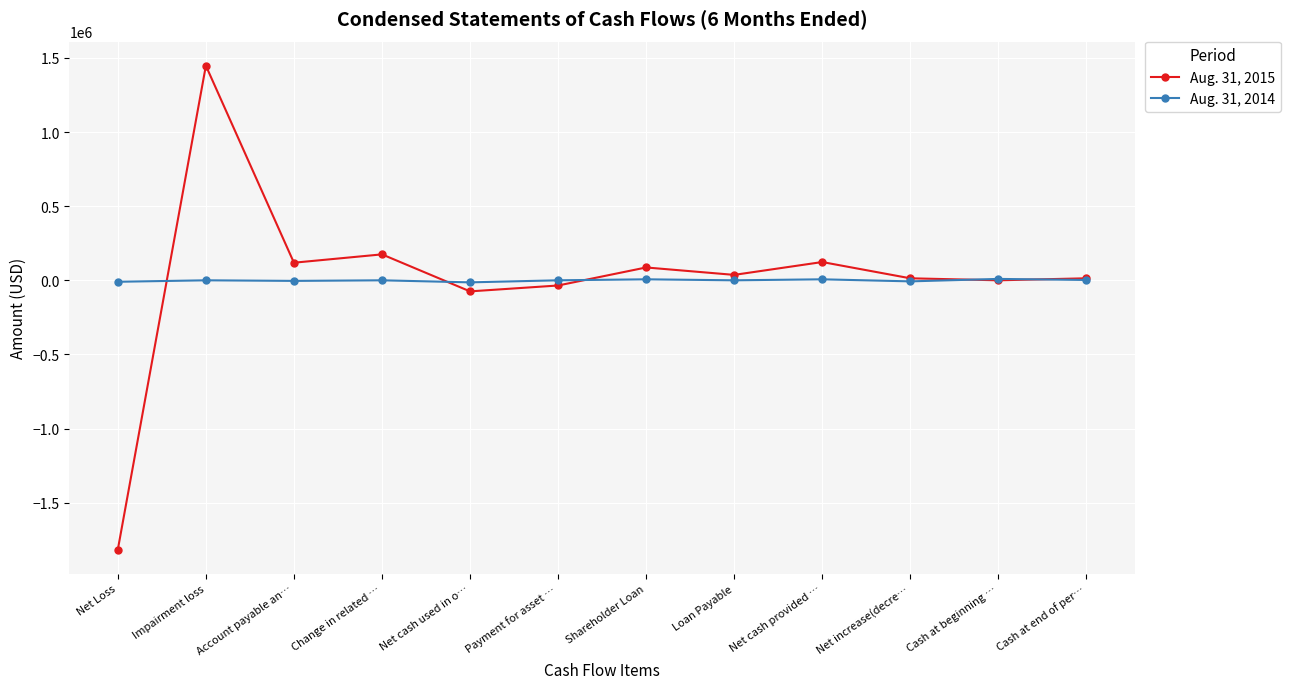

List the series in order of their peak value, lowest first.

Aug. 31, 2014, Aug. 31, 2015